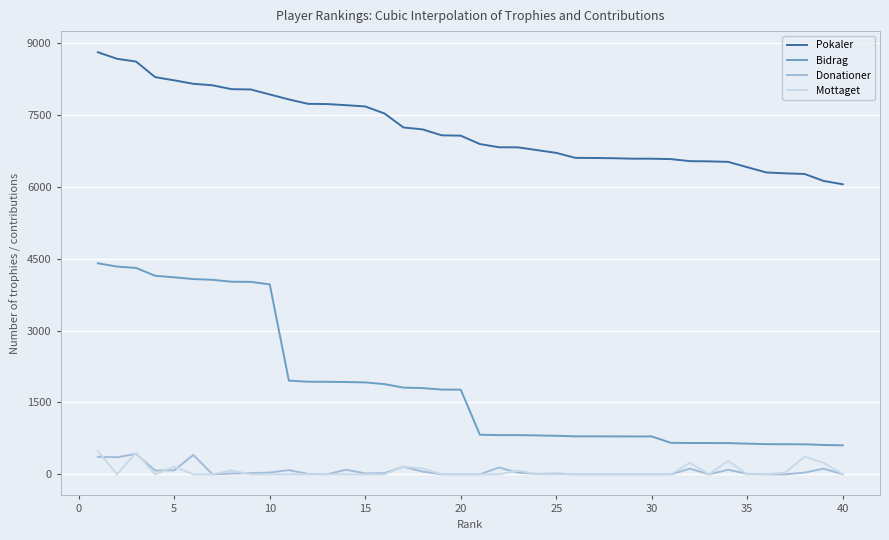

What is the minimum value for Pokaler?

6051